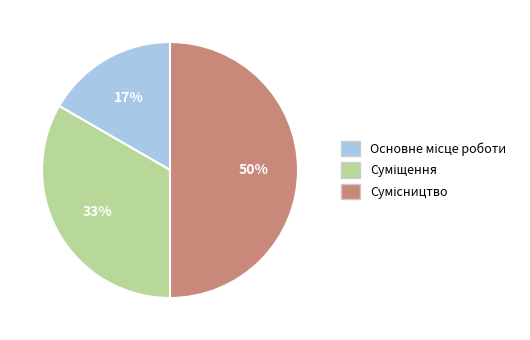

To the nearest percent, what is the difference between the largest and smallest slice percentages?

33%